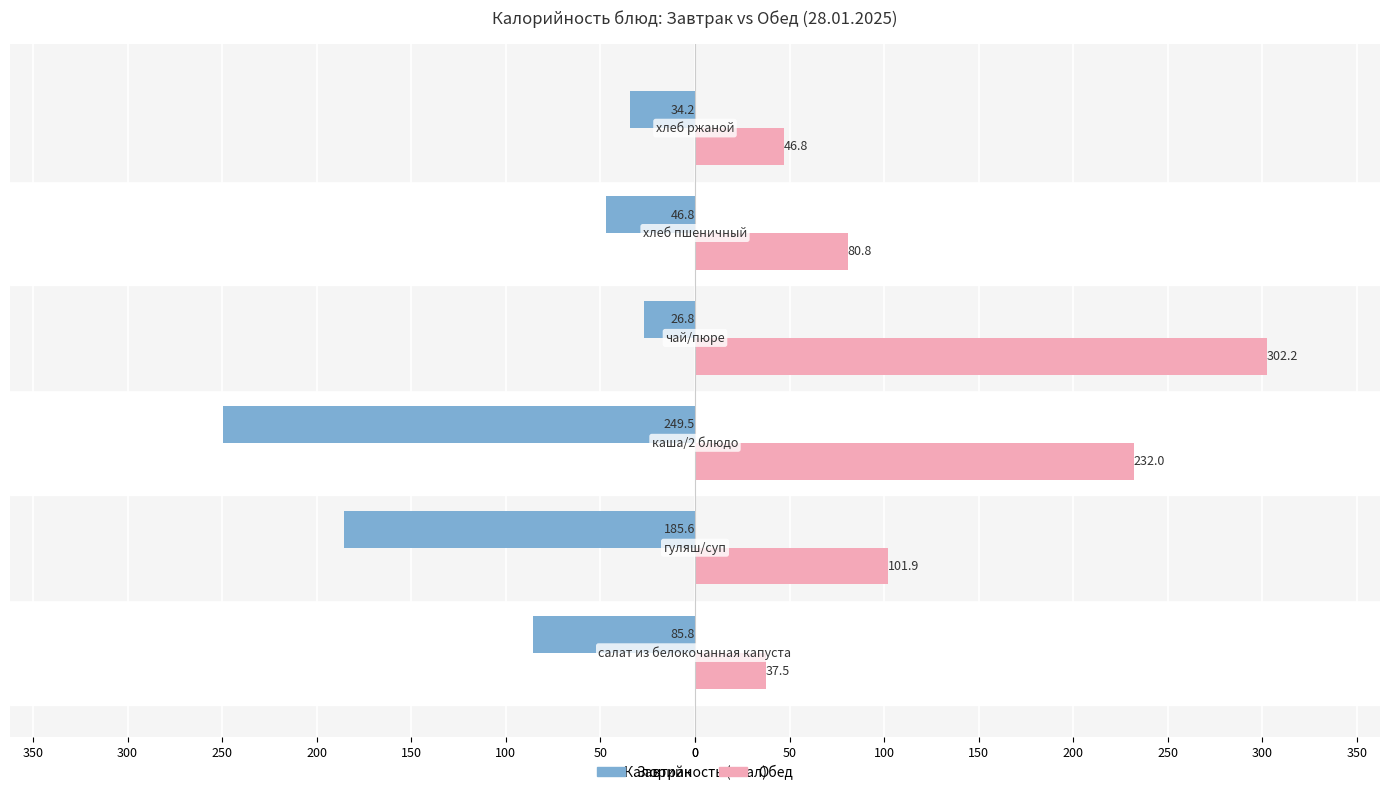

What are all the series names shown in the legend?

Завтрак, Обед